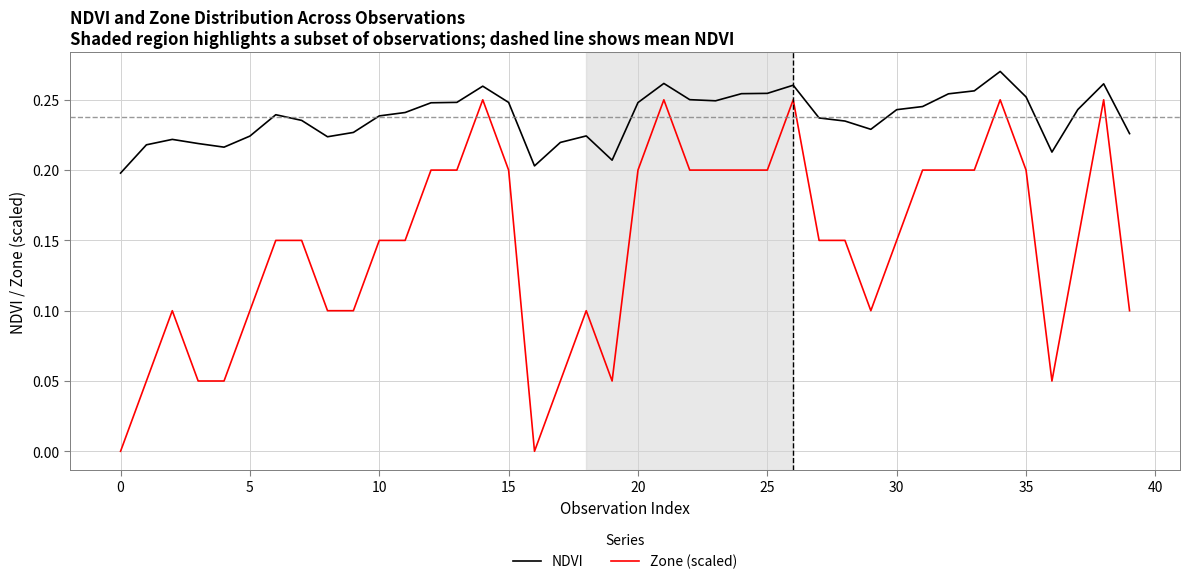

Which series has the largest total across all categories?

NDVI